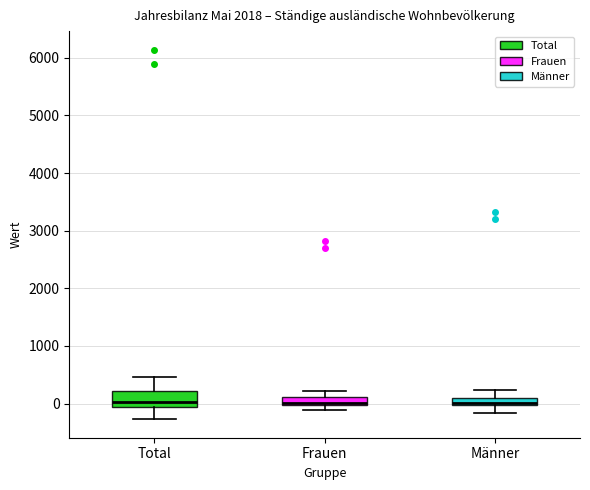

Which box is the tallest, from its lower edge to its upper edge?

Total